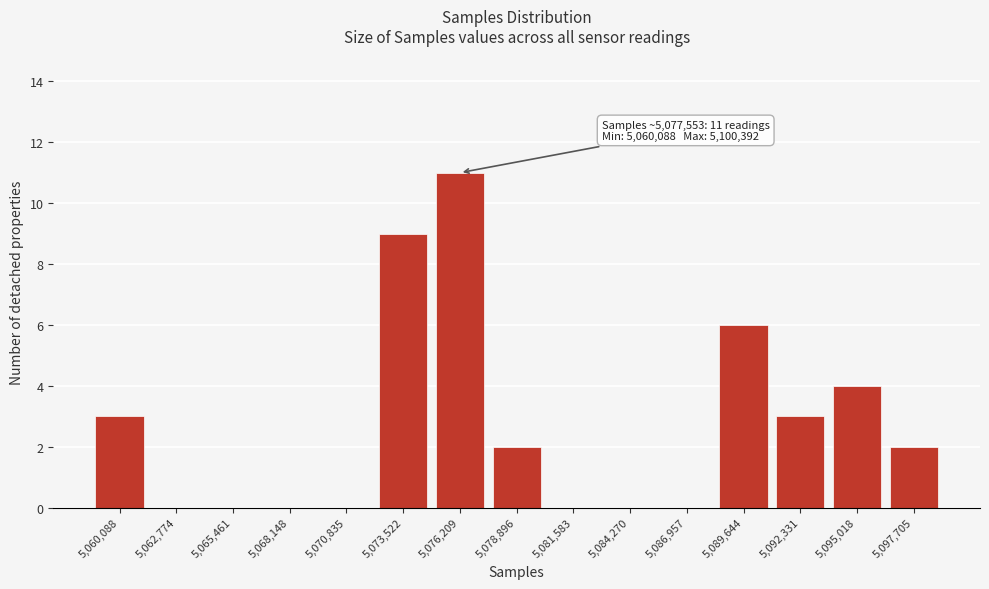

Reading left to right, transcribe all the data shown in this chart.

5,060,088=3	5,062,774=0	5,065,461=0	5,068,148=0	5,070,835=0	5,073,522=9	5,076,209=11	5,078,896=2	5,081,583=0	5,084,270=0	5,086,957=0	5,089,644=6	5,092,331=3	5,095,018=4	5,097,705=2